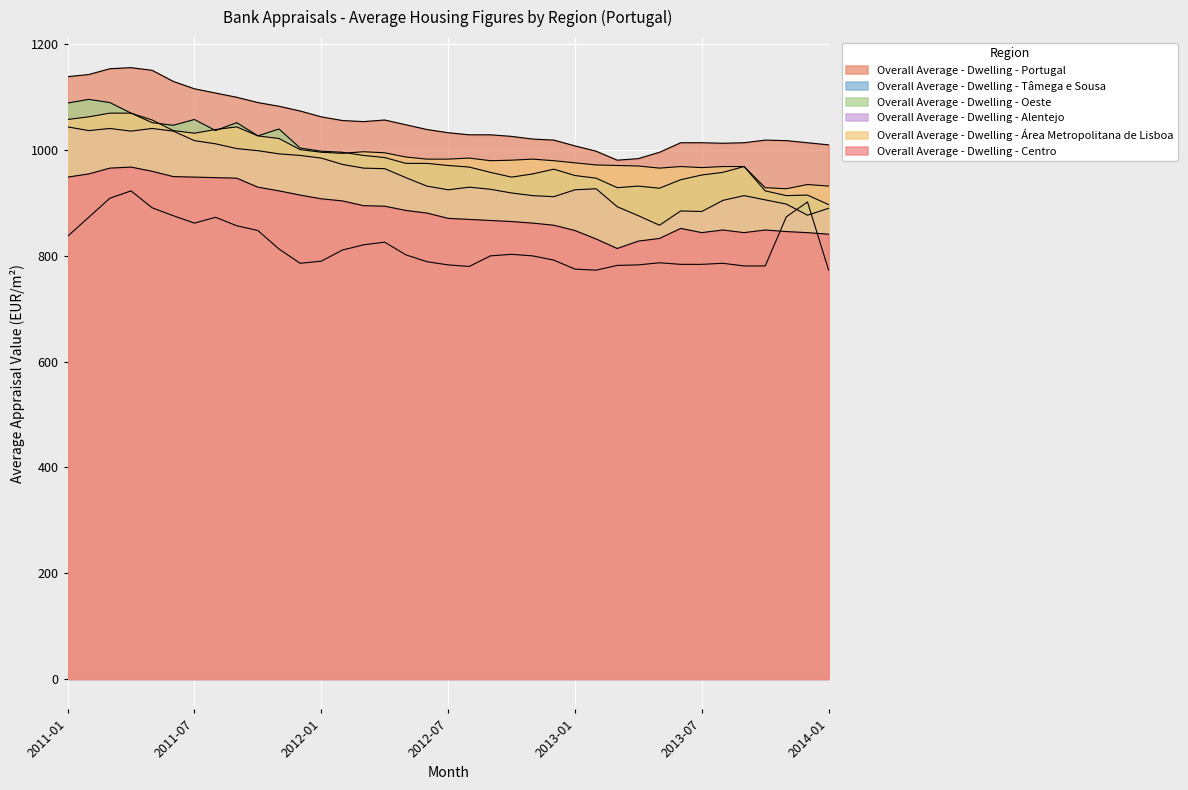

Which series ends up on top after the final intersection of Overall Average - Dwelling - Oeste and Overall Average - Dwelling - Área Metropolitana de Lisboa?

Overall Average - Dwelling - Área Metropolitana de Lisboa